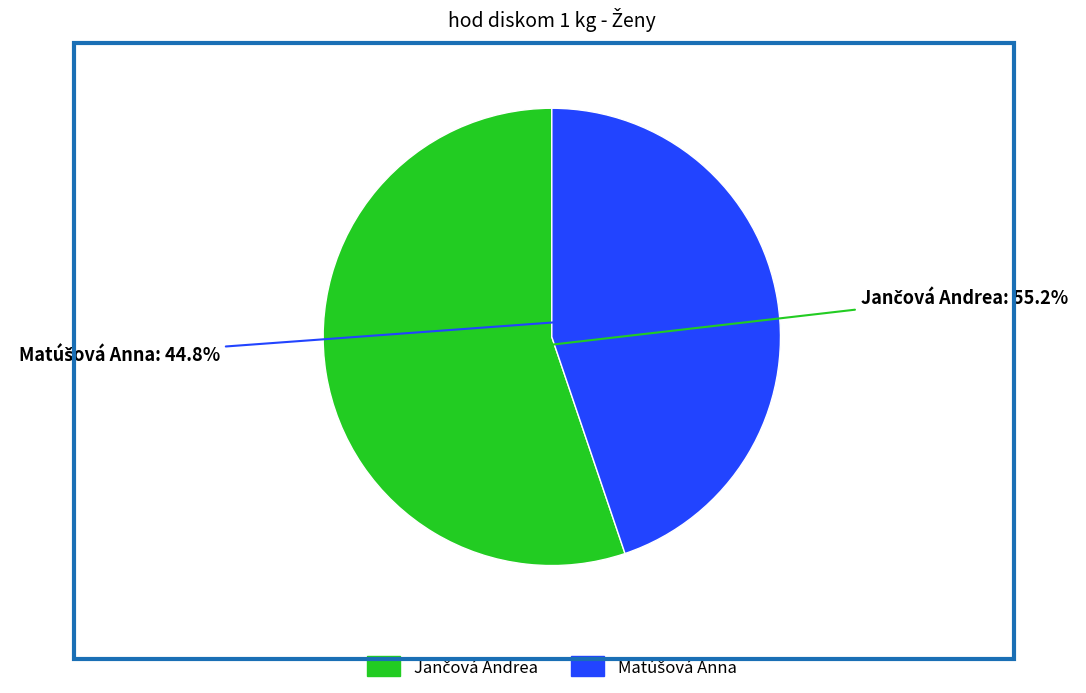

Is there any slice that represents more than half of the pie?

Yes